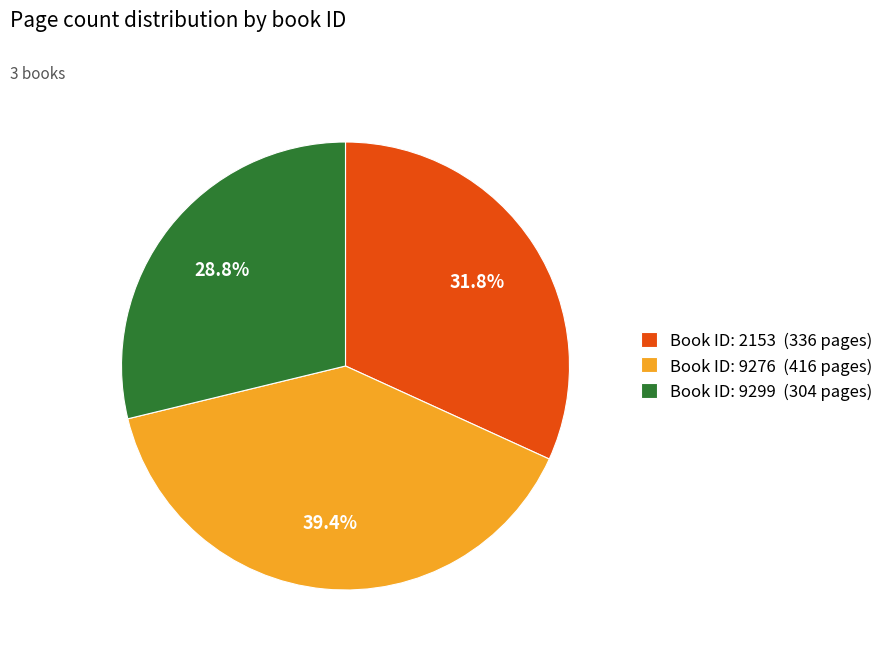

How many slices are in this pie chart?

3